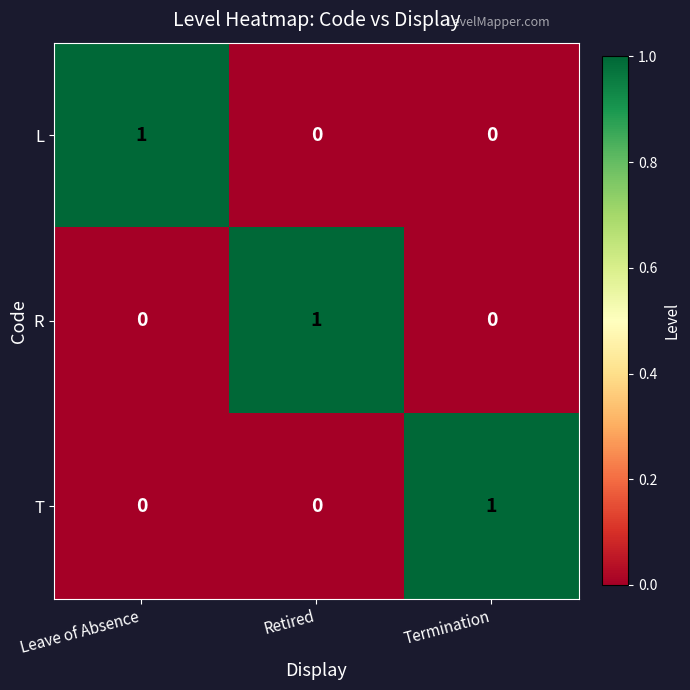

At how many categories does at least one series exceed 0?

3